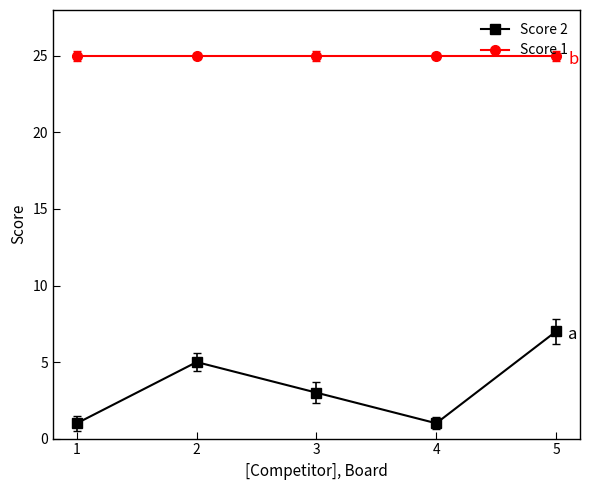

Which series has the largest total across all categories?

Score 1